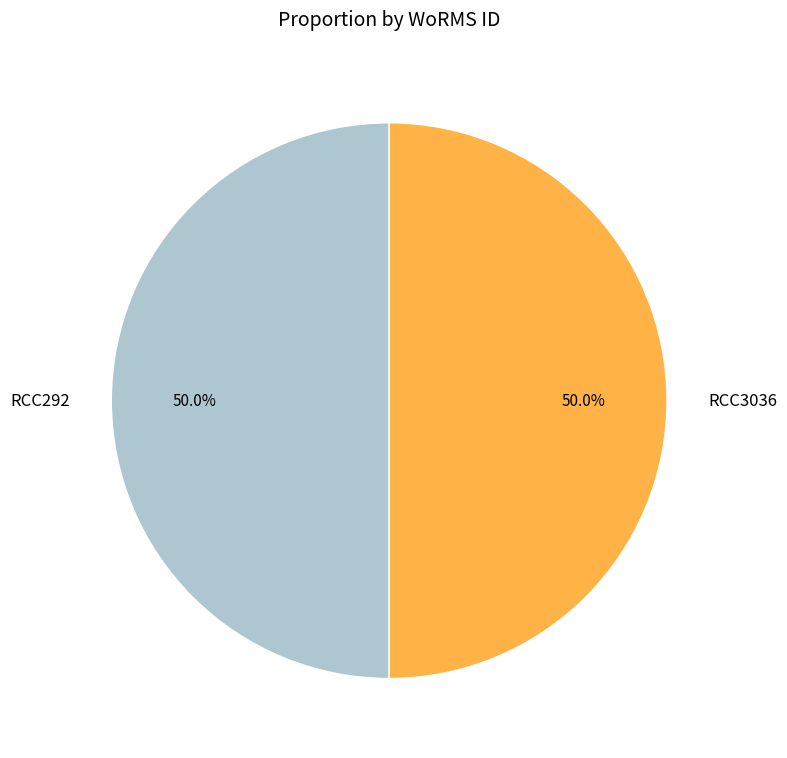

What percentage do RCC3036 and RCC292 together represent?

100.0%